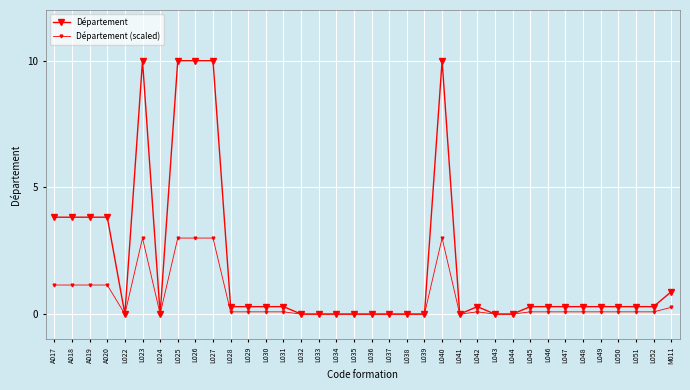

What is the sum of all Département (scaled) values?

21.0